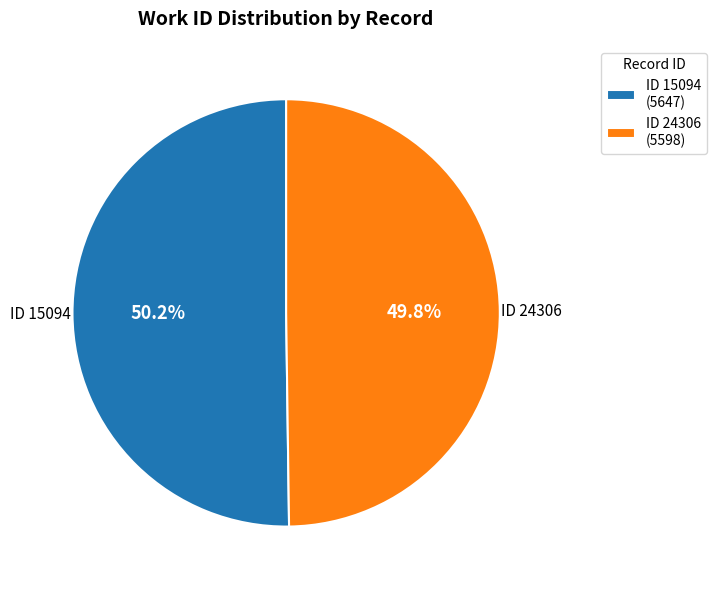

What is the total percentage of ID 24306 (5598) and ID 15094 (5647)?

100.0%